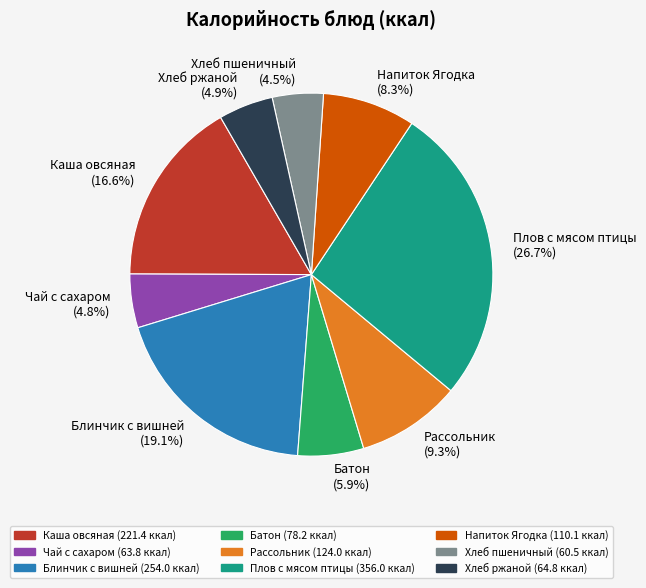

Does Напиток Ягодка account for over 50% of the chart?

No